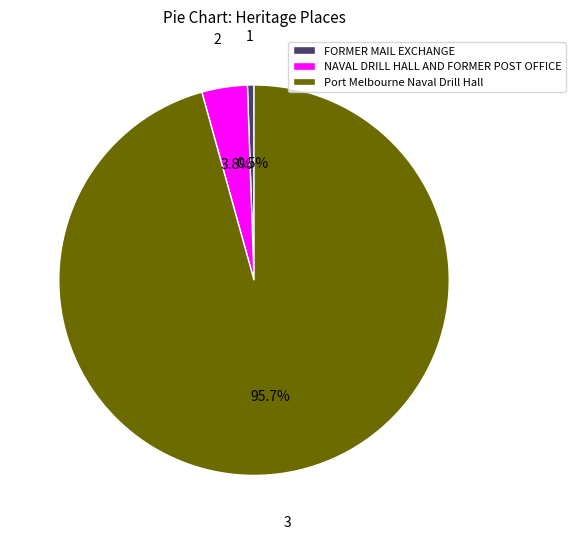

Which slice is the smallest?

FORMER MAIL EXCHANGE